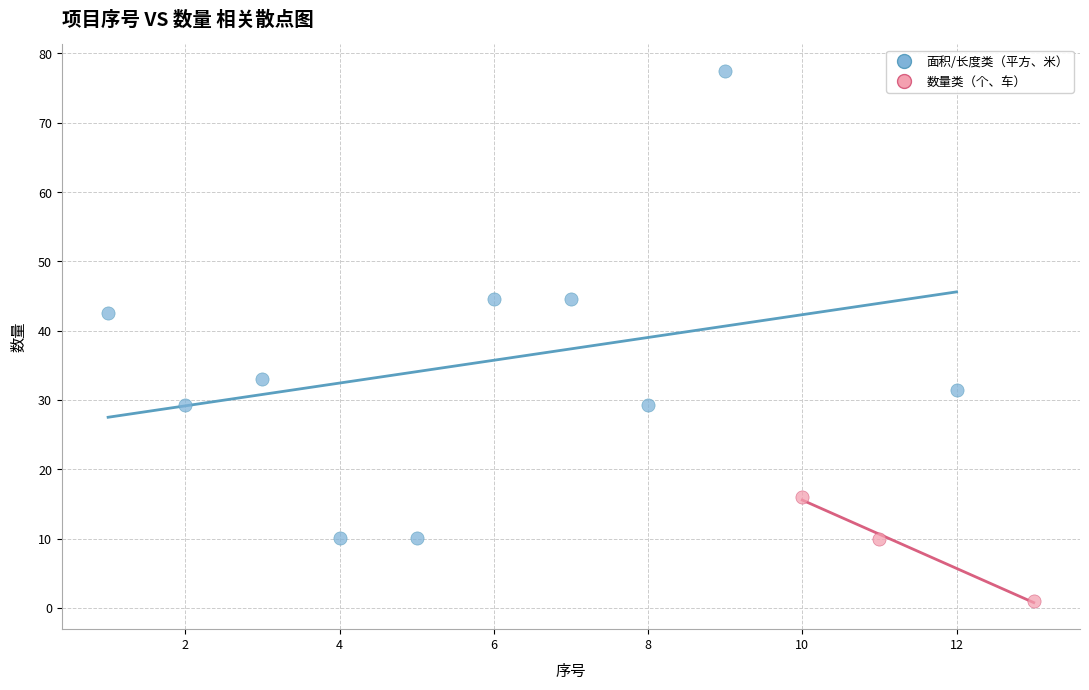

Which series has the widest spread of Y values?

面积/长度类（平方、米）